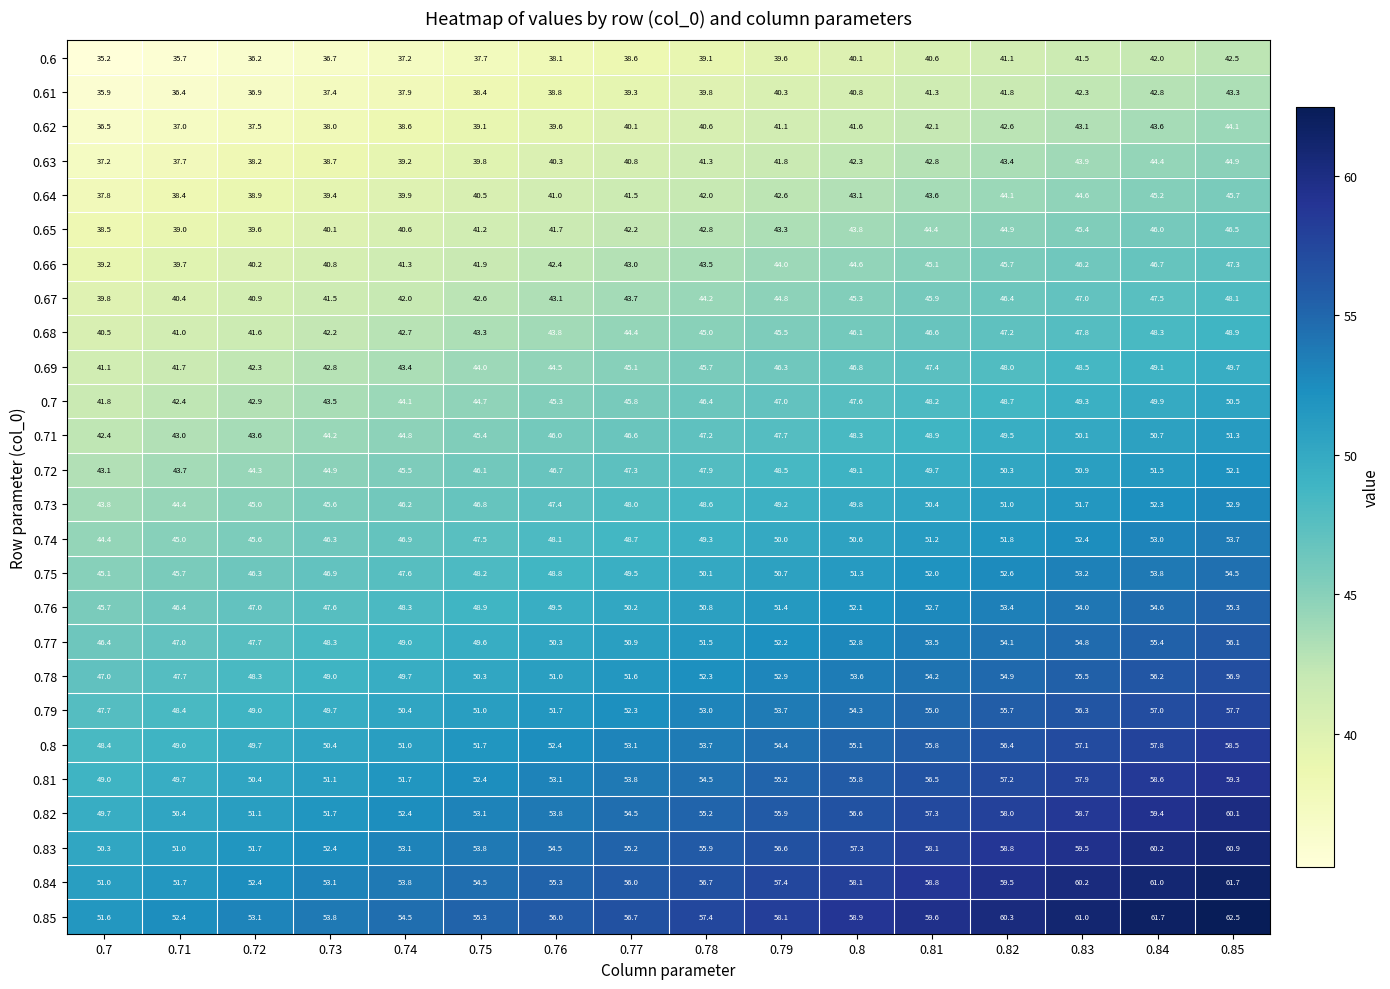

What is the spread (max minus min) of values at 0.81?

19.0